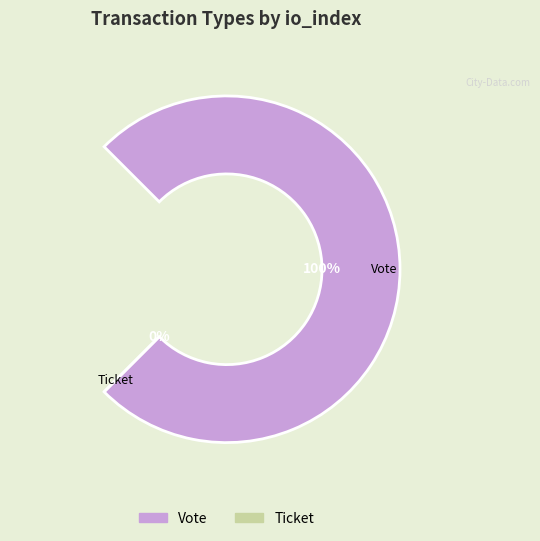

To the nearest percent, what is the average slice percentage?

50%